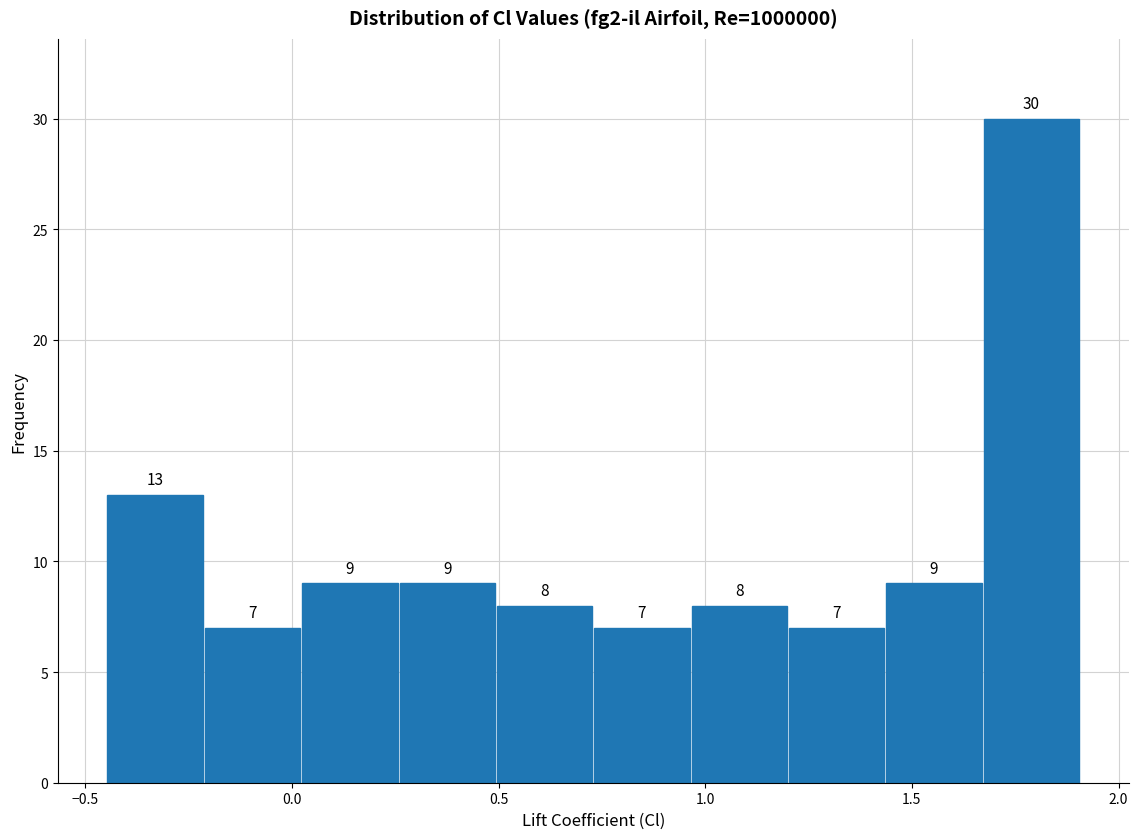

How tall is the bar that spans -0.45 to -0.20 on the x-axis? The bar edges are not printed on the chart, so give them approximately, as read against the axis.

13